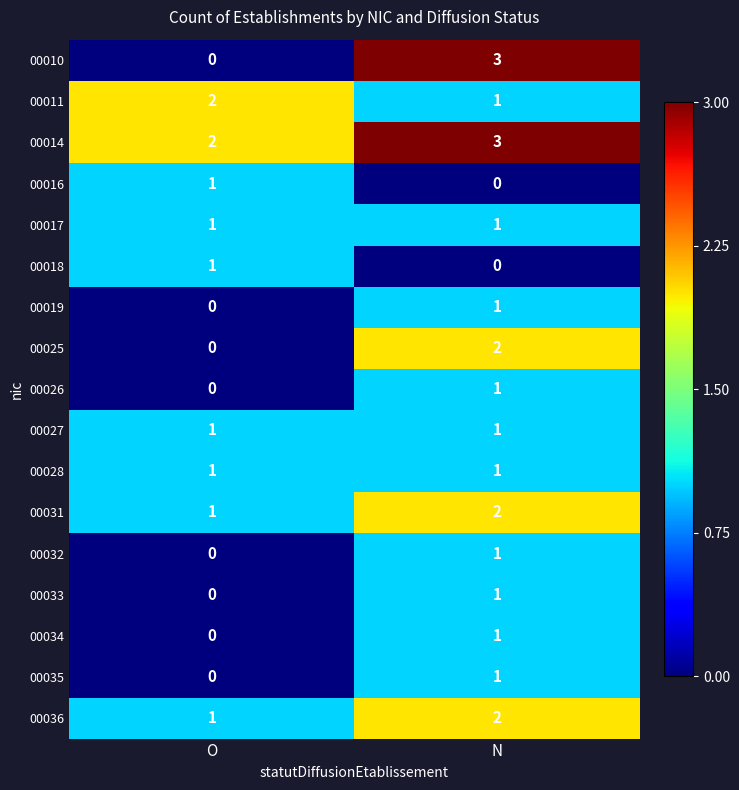

What is the sum of the 00011 values at N and O?

3